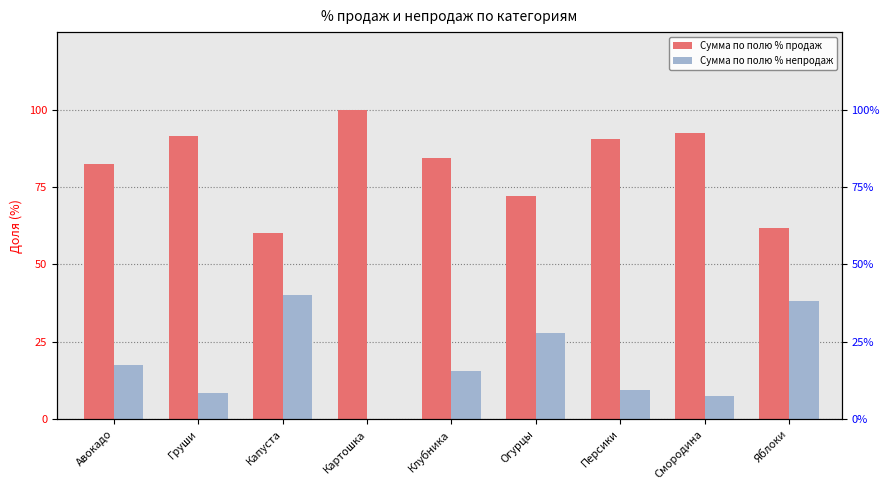

What is the sum of all Сумма по полю % непродаж values?

165.1